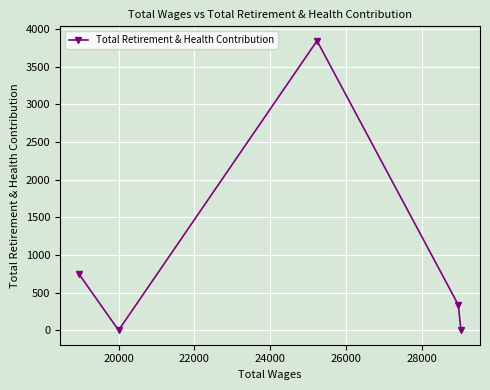

What is the average value?

984